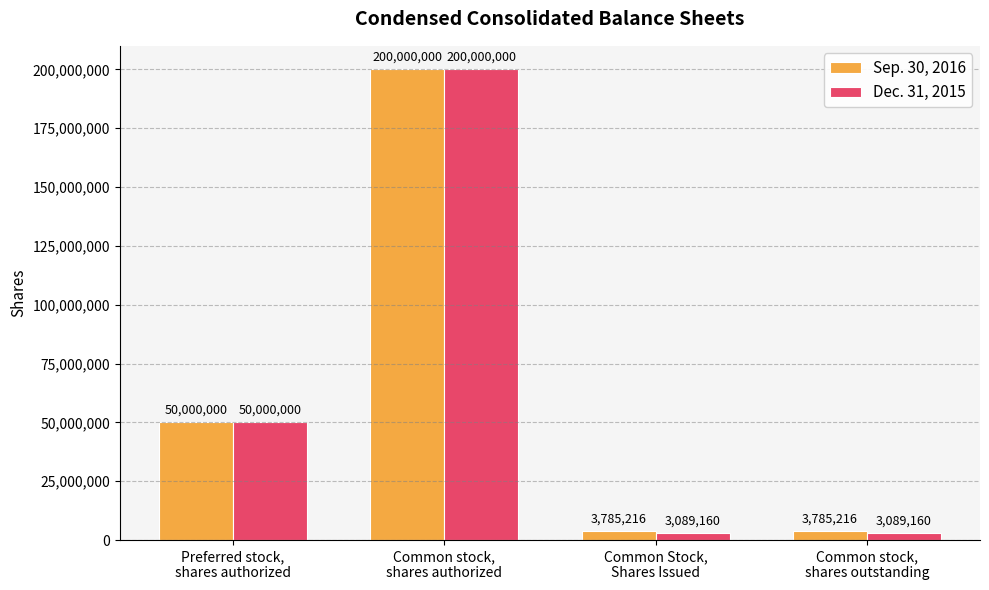

Reading left to right, what are all the values shown in this chart?

Sep. 30, 2016: Preferred stock,
shares authorized=50000000	Common stock,
shares authorized=200000000	Common Stock,
Shares Issued=3785216	Common stock,
shares outstanding=3785216
Dec. 31, 2015: Preferred stock,
shares authorized=50000000	Common stock,
shares authorized=200000000	Common Stock,
Shares Issued=3089160	Common stock,
shares outstanding=3089160